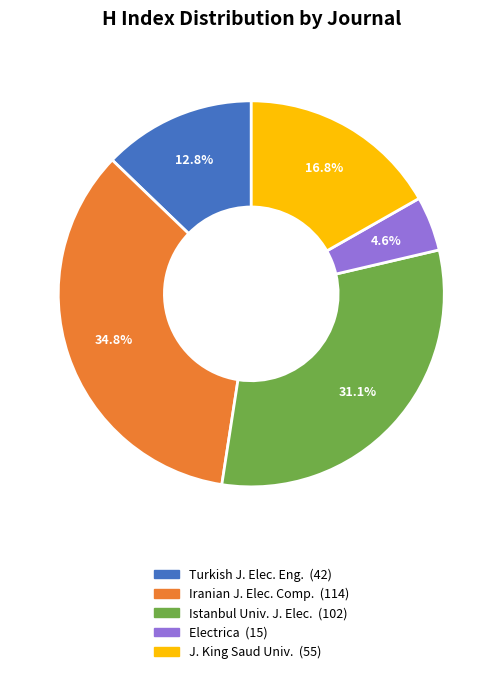

Does any single category account for the majority?

No